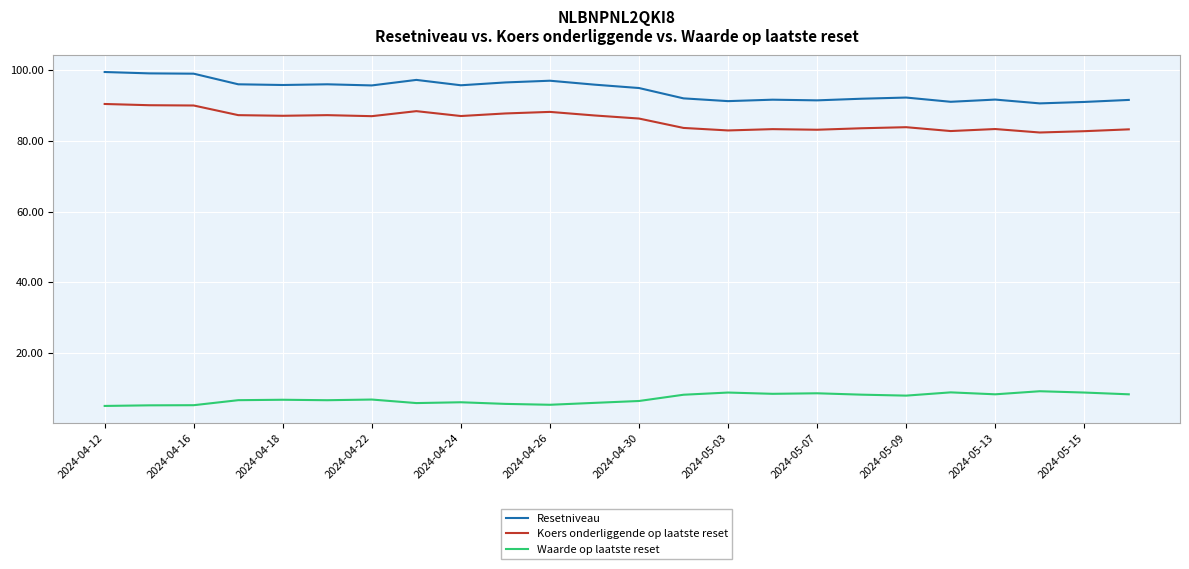

Which series has the largest total across all categories?

Resetniveau